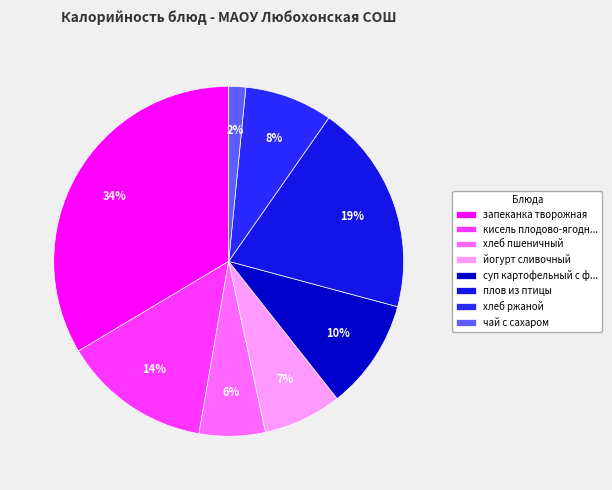

To the nearest percent, what is the difference between the largest and smallest slice percentages?

32%